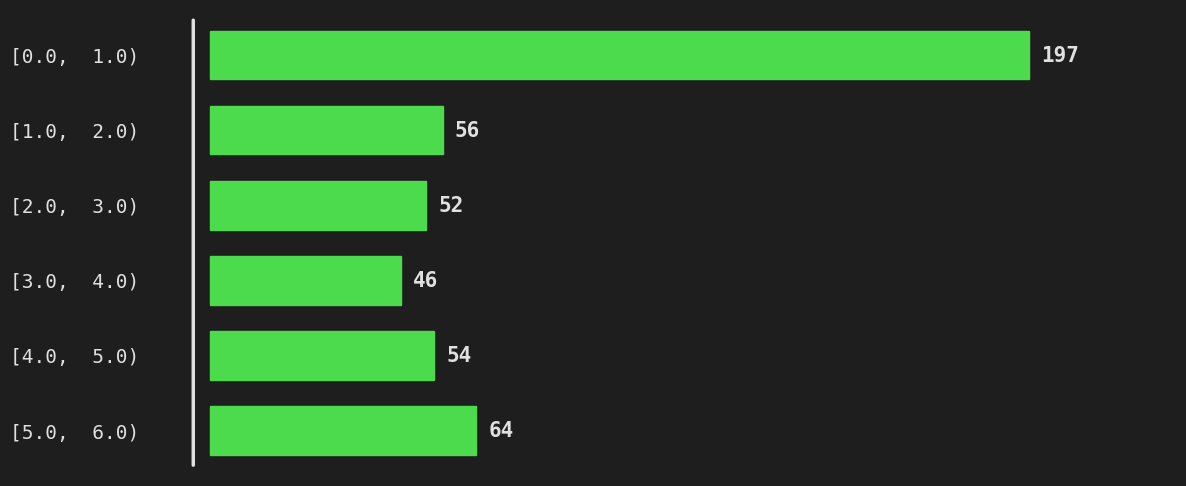

Reading bottom to top, extract all data points from this chart.

[5.0,  6.0)=64	[4.0,  5.0)=54	[3.0,  4.0)=46	[2.0,  3.0)=52	[1.0,  2.0)=56	[0.0,  1.0)=197